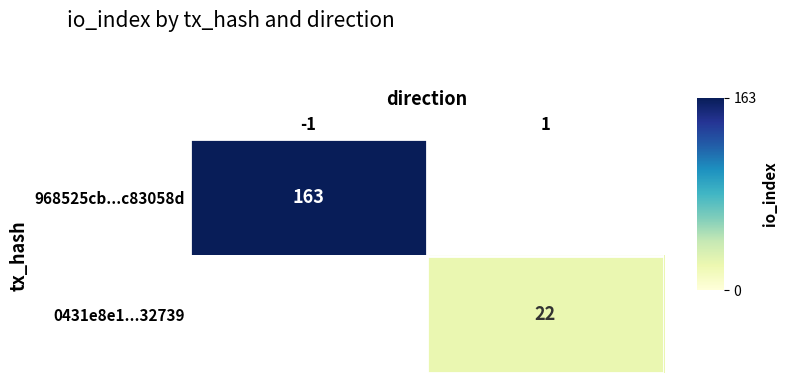

What is the minimum value shown in the chart?

22.0